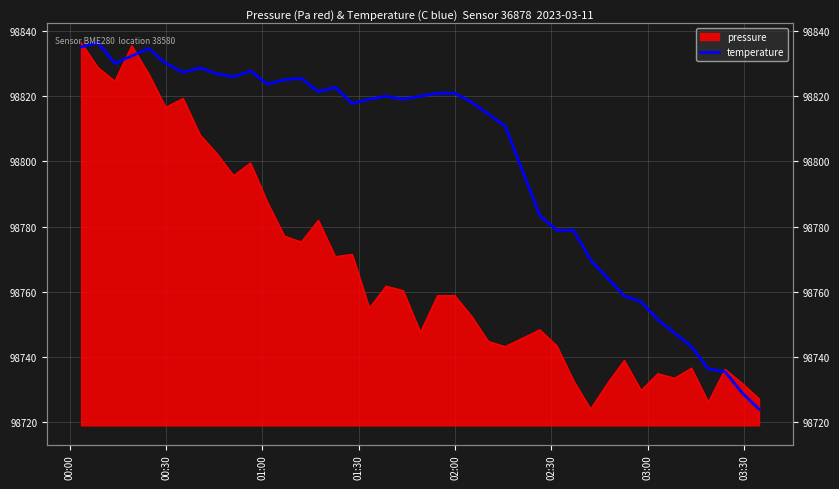

Reading left to right, extract all data points from this chart.

98835.1	98836.5	98830.1	98832.4	98834.7	98830.1	98827.4	98828.7	98826.9	98826.0	98827.8	98823.7	98825.1	98825.5	98821.4	98822.8	98817.8	98819.1	98820.0	98819.1	98820.0	98821.0	98821.0	98818.2	98814.6	98810.9	98783.4	98778.9	98778.9	98769.7	98764.2	98758.7	98756.9	98751.4	98747.3	98743.2	98736.3	98735.4	98729.0	98723.9